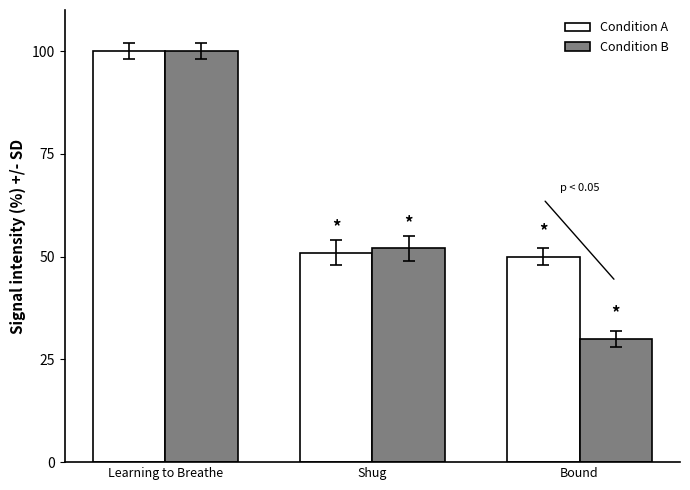

At which label is Condition B closest to 65?

Shug